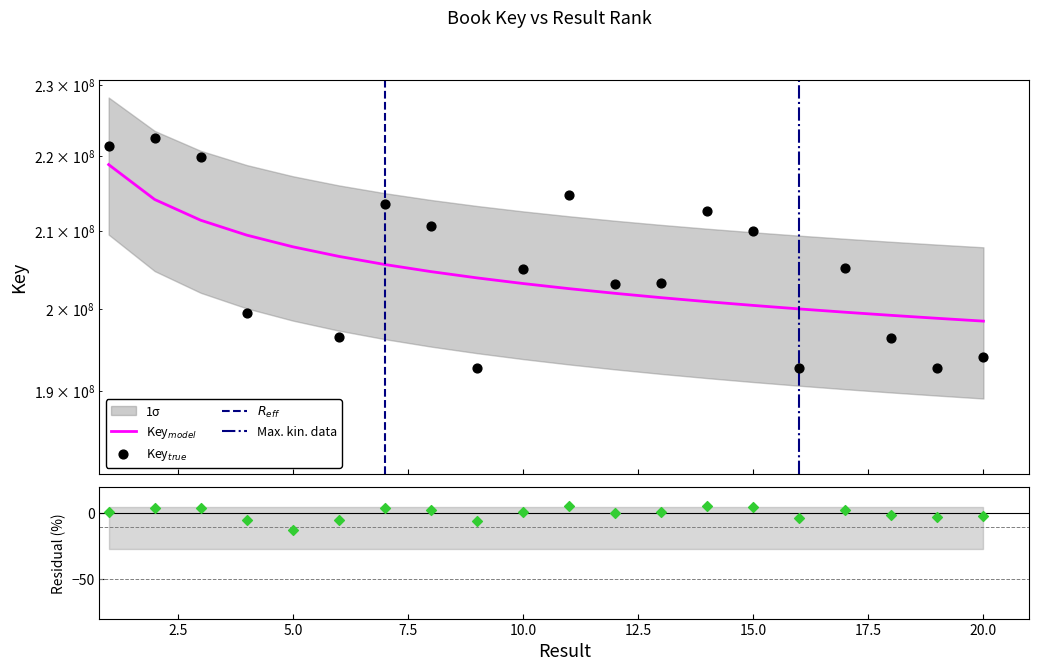

Approximately how many times larger is the value at 2 compared to 11?

1.0